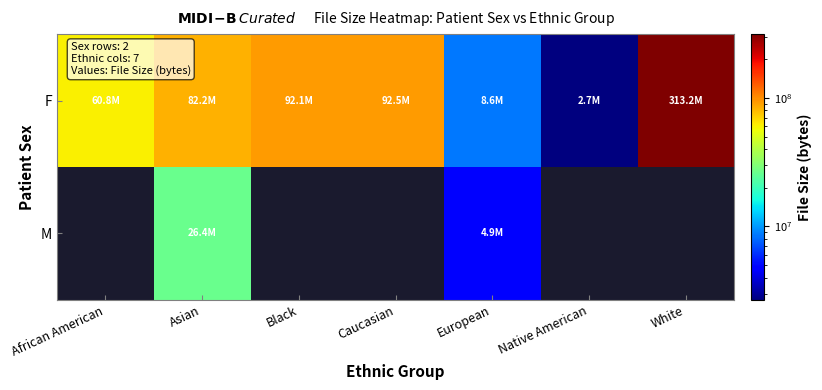

Which series has the largest total across all categories?

F